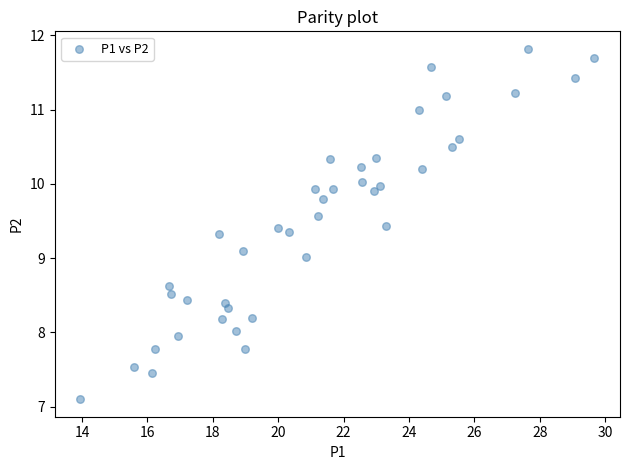

What is the range of Y values (max minus min)?

4.7